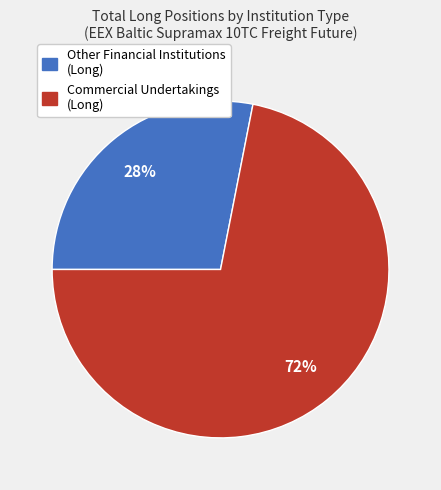

Is Other Financial Institutions the majority of the pie?

No